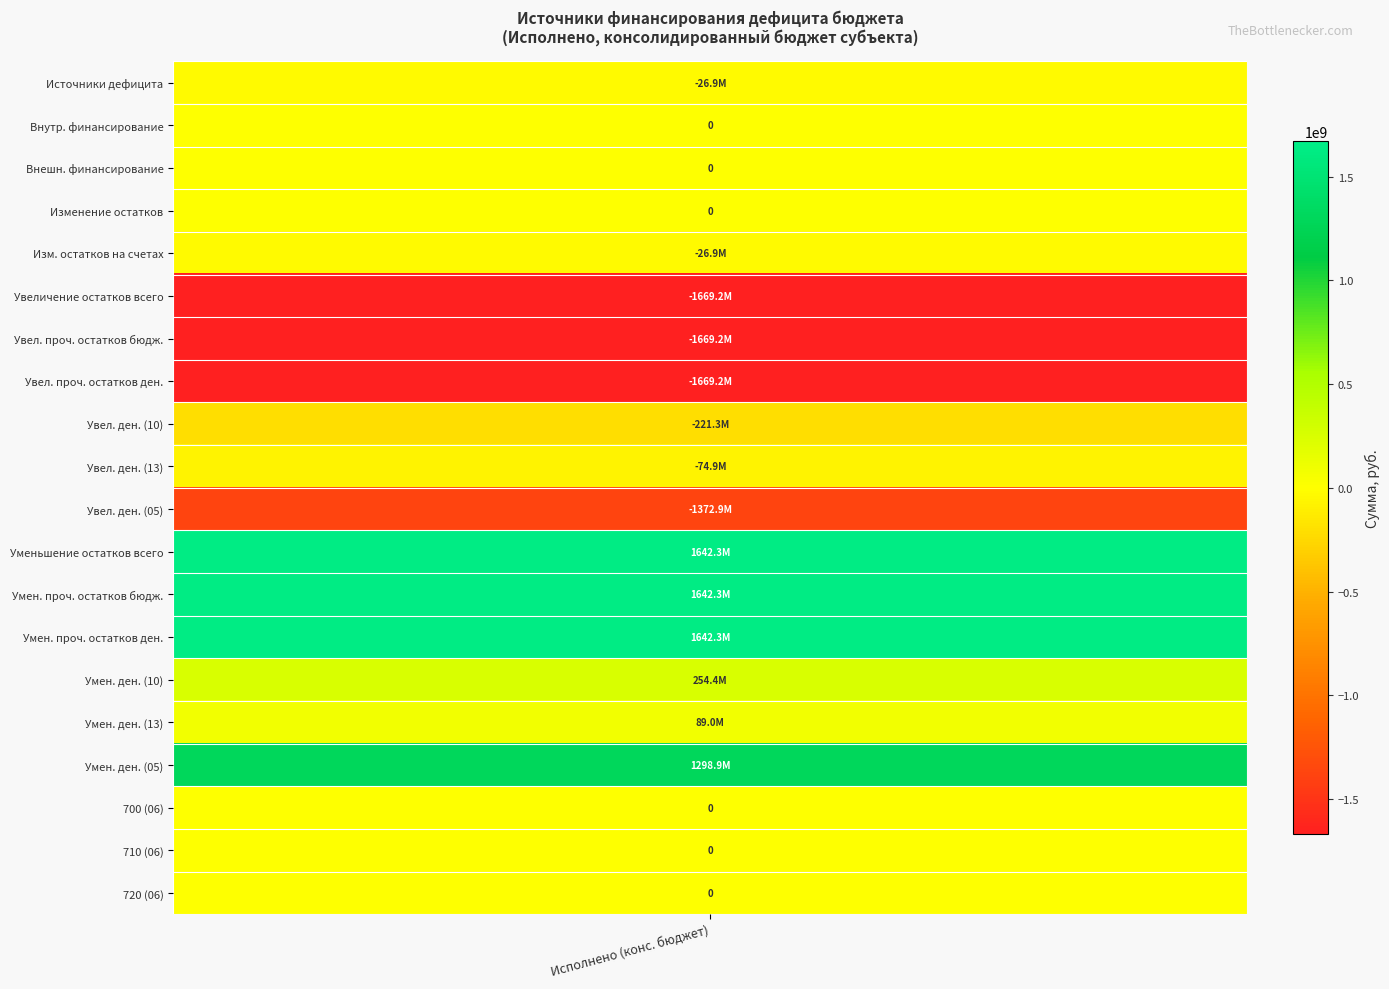

What value does the data have at 11?

1642282837.2